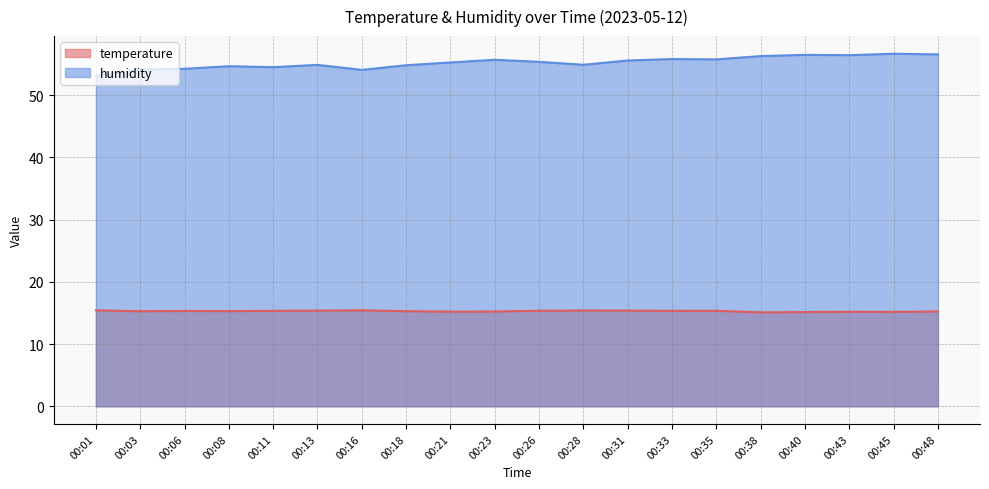

What is the total value across all series at 00:23?

70.9